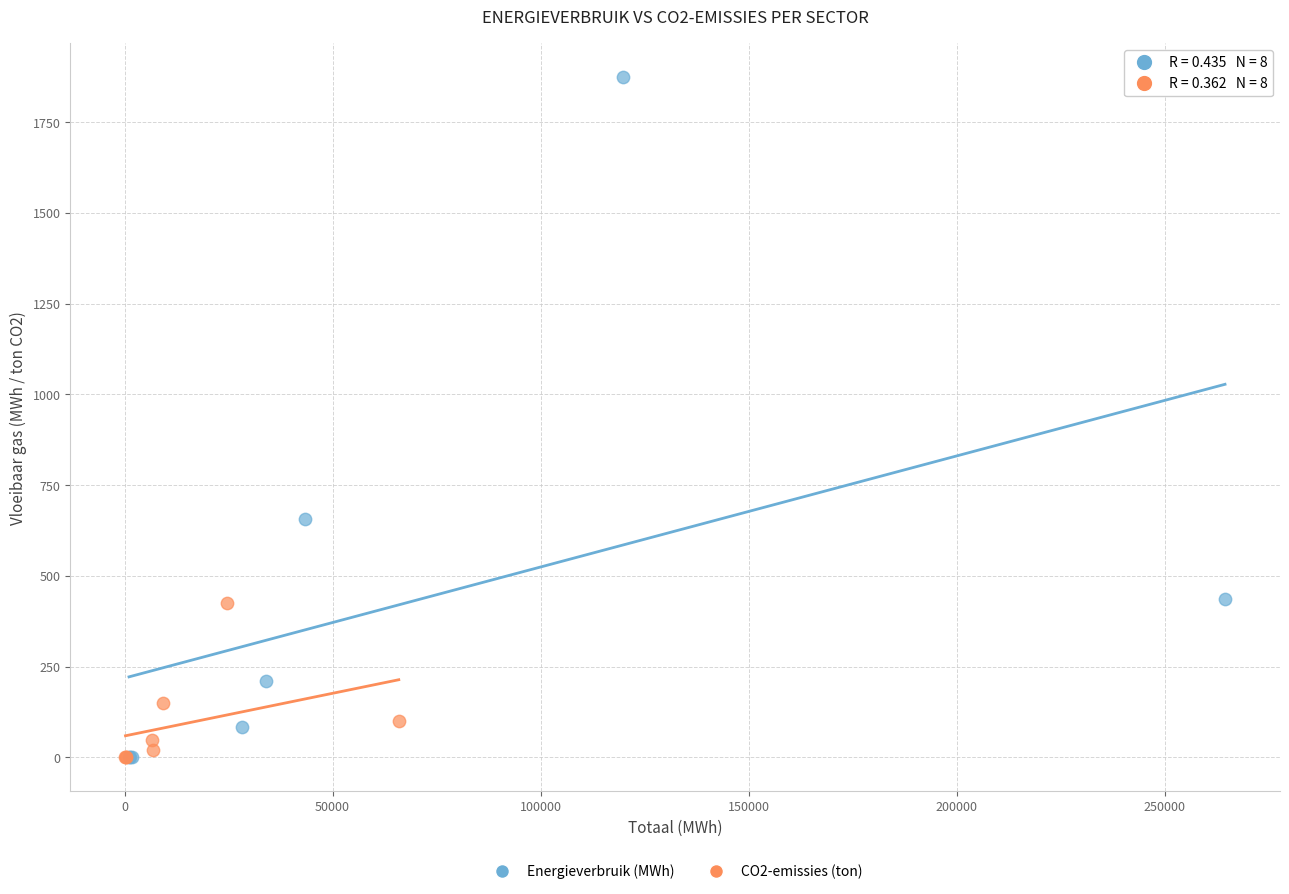

Which series has the largest Y range (max minus min)?

Energieverbruik (MWh)